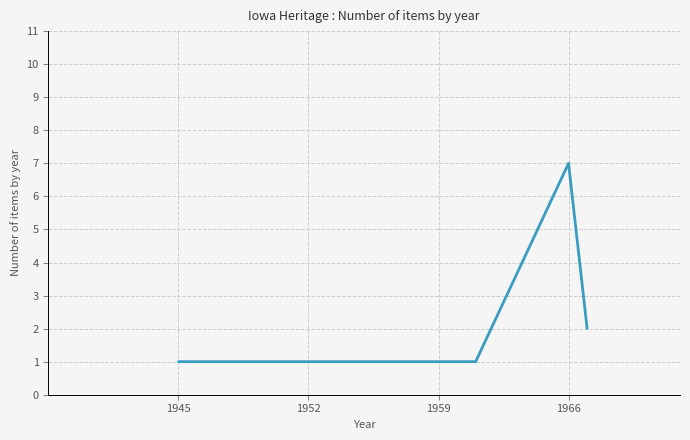

What is the maximum value shown in the chart?

7